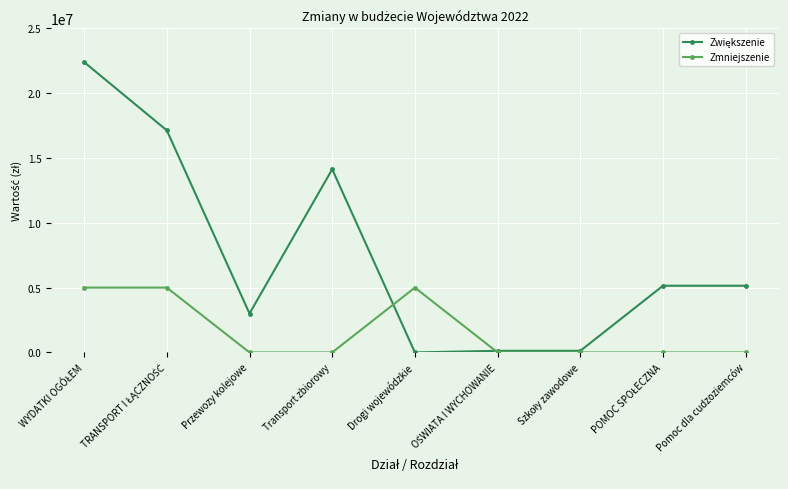

What is the total value across all series at Pomoc dla cudzoziemców?

5145000